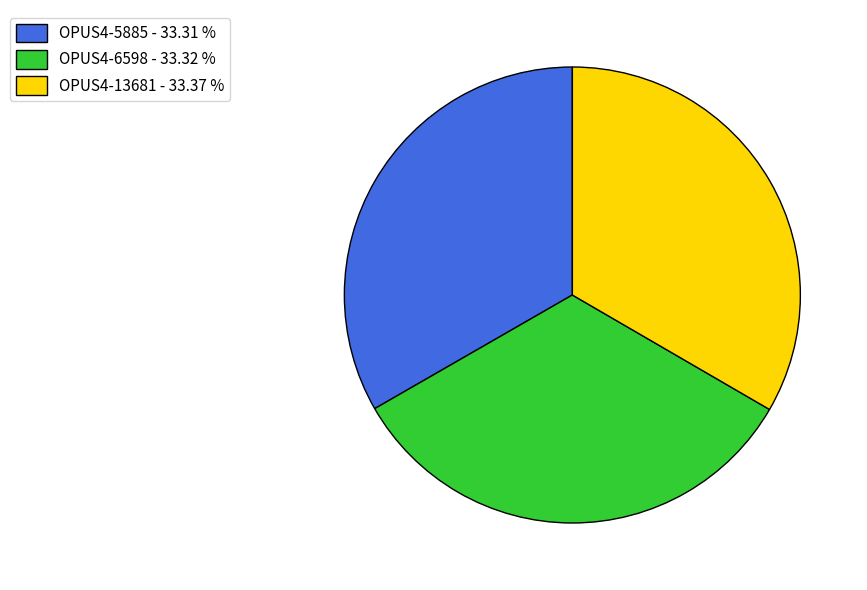

Count the number of slices in the pie.

3